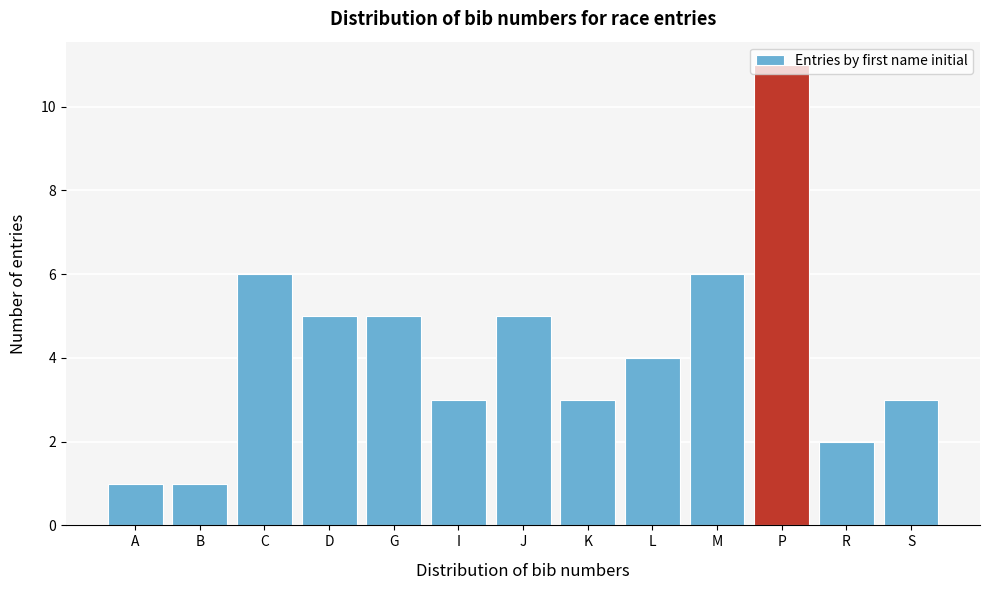

Which has a higher value, S or J?

J